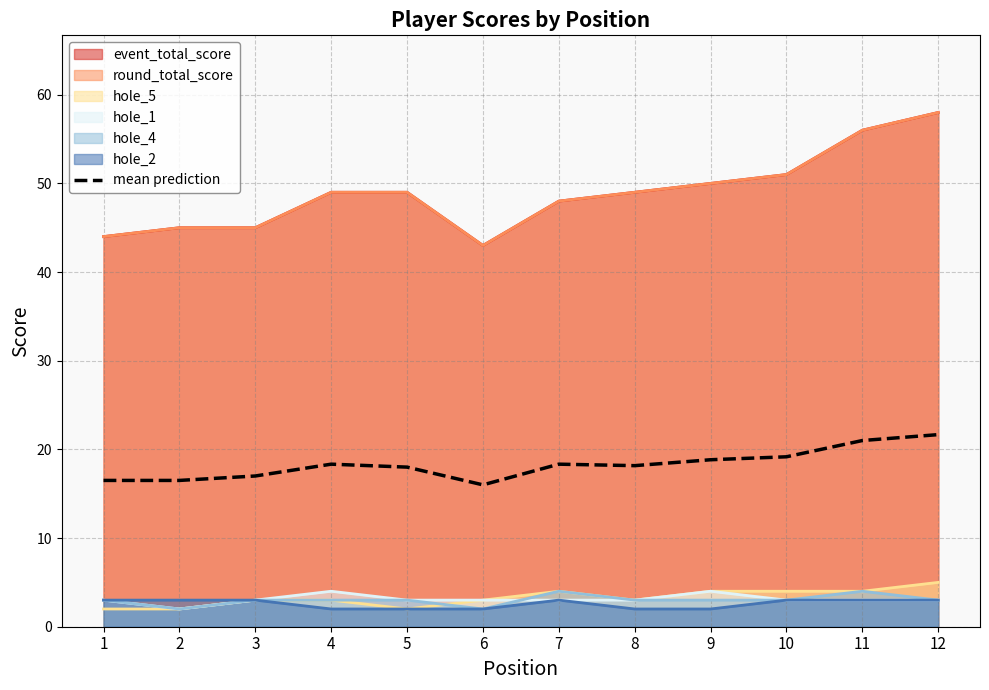

At which category does the data reach its first local valley?

6